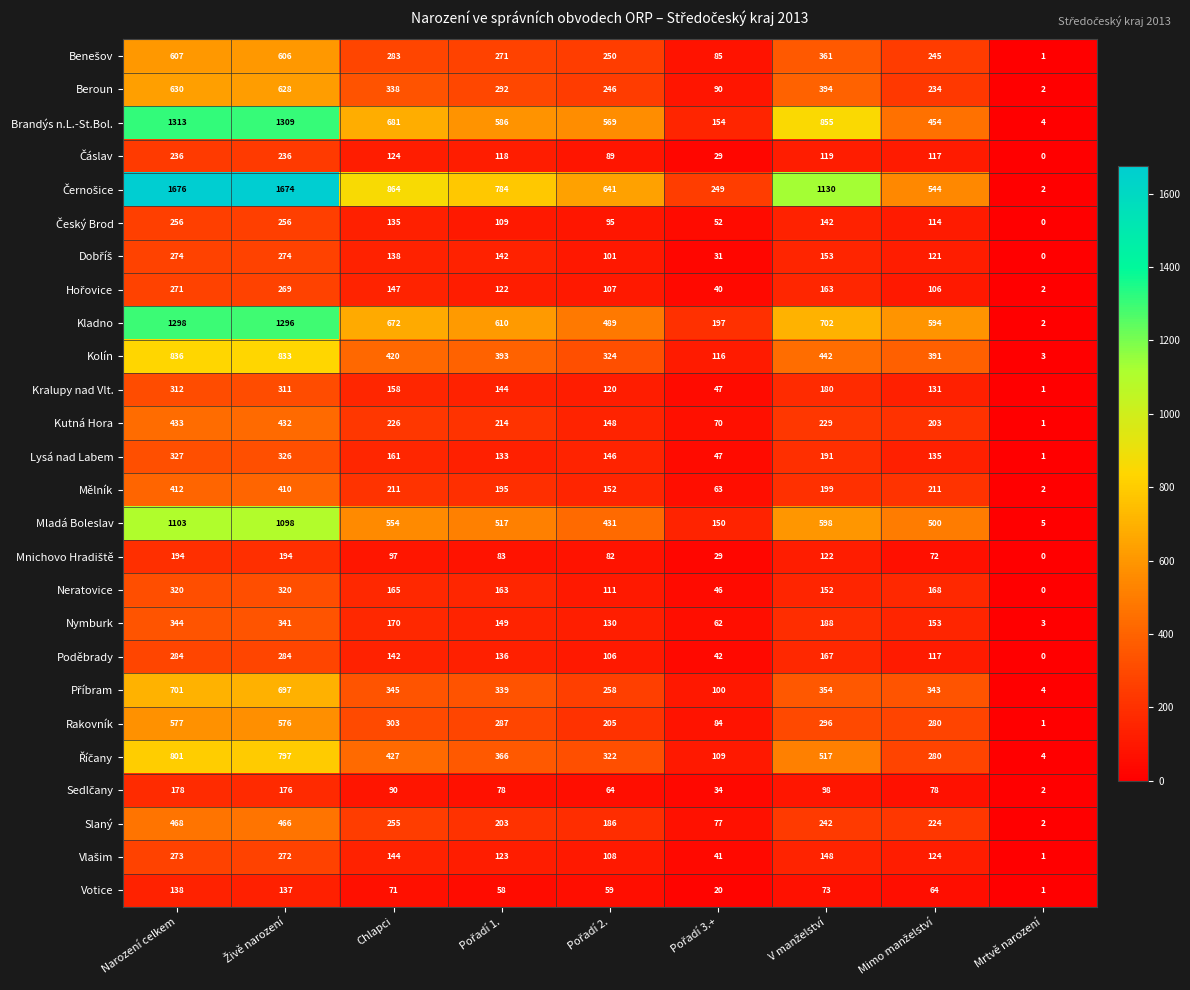

How many data points in Mělník are less than 199?

4